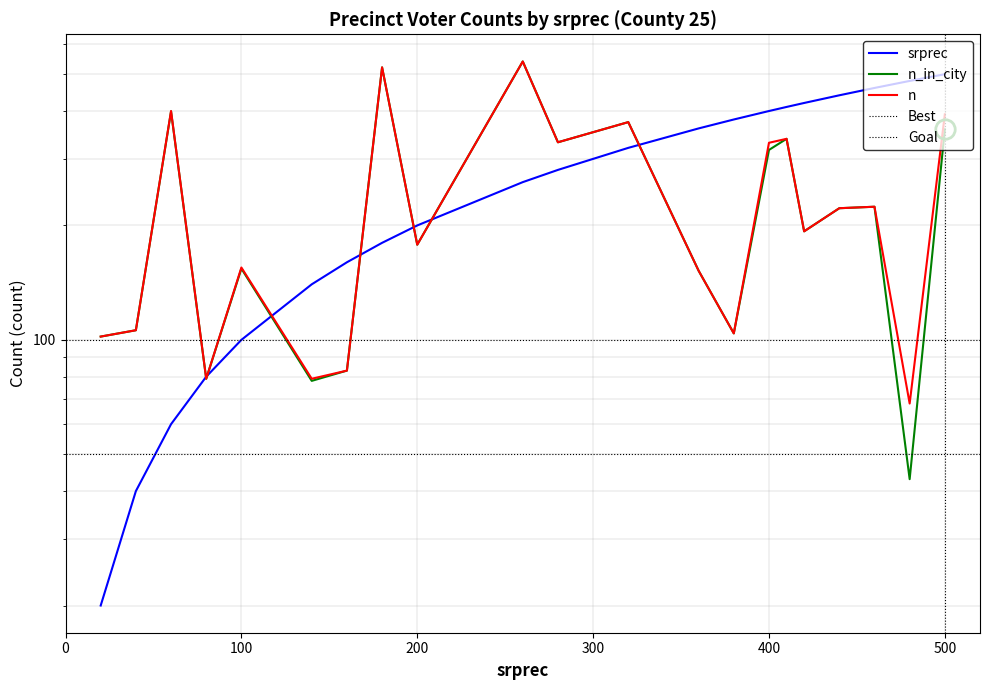

What is the value of the n_in_city point at the 19th from the left?

224